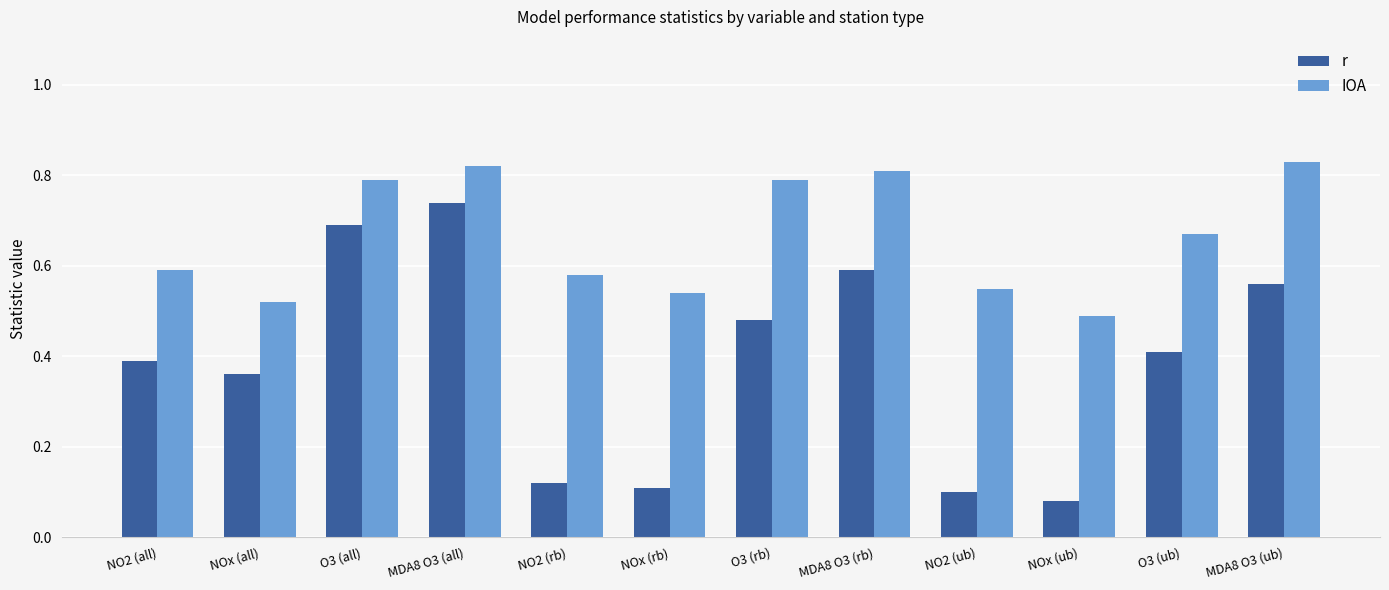

How many r values are between 0 and 1?

12